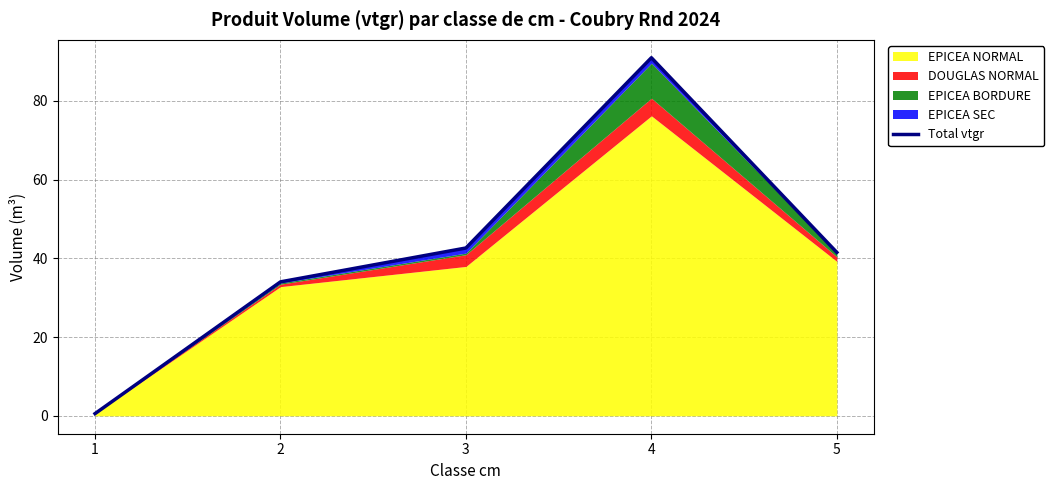

Reading left to right, list all the values displayed in this chart.

0.6	34.0	42.6	90.9	41.5